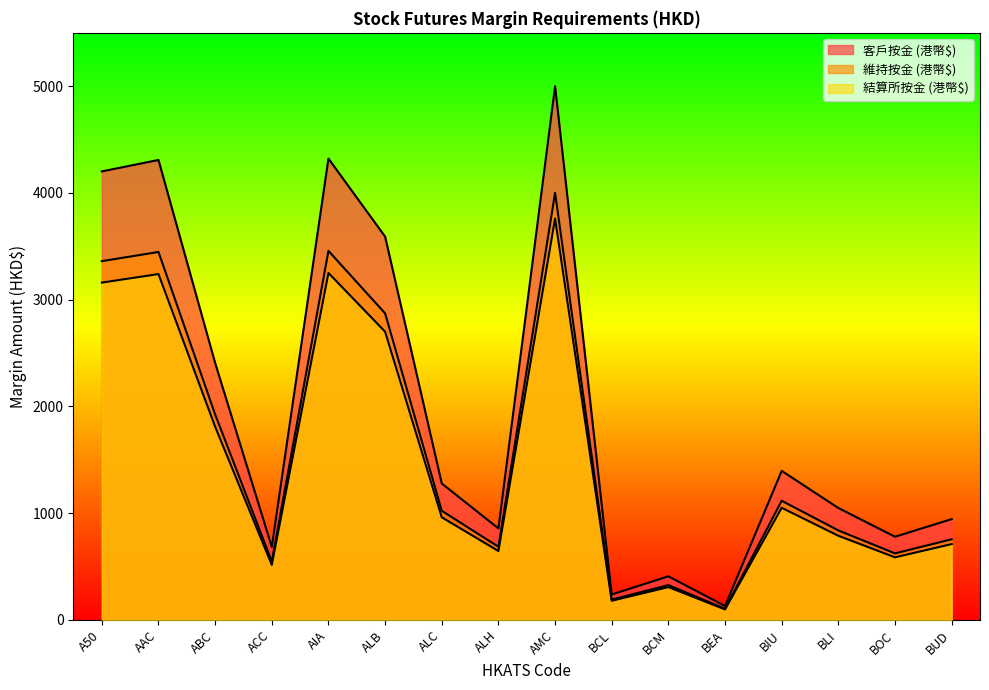

What is the label of the 10th point from the right?

ALC